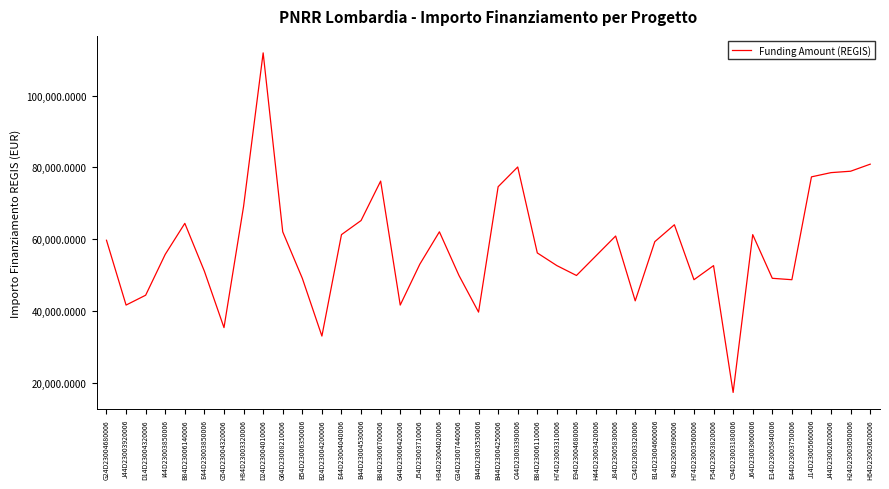

How many lines are shown in the chart?

1